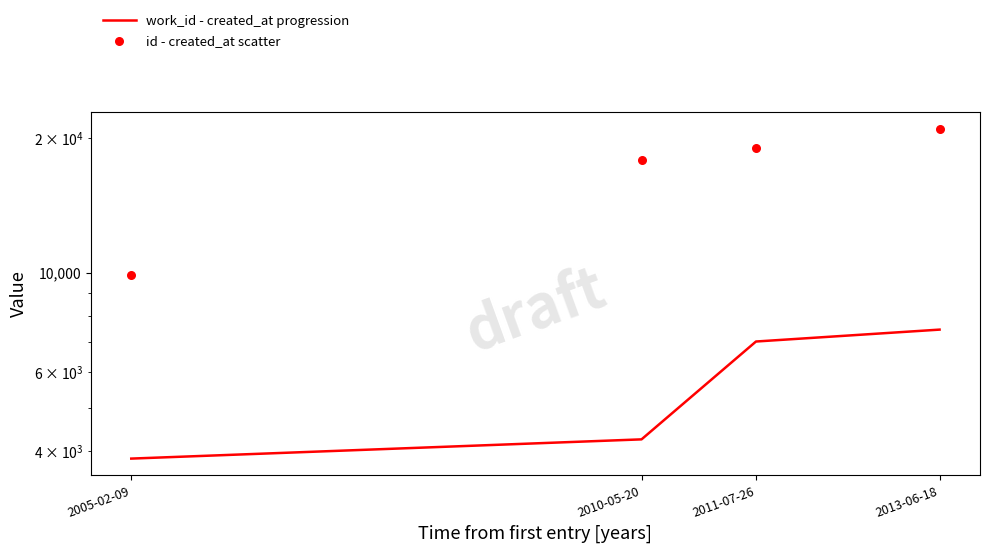

Which series contains the lowest Y value?

work_id - created_at progression